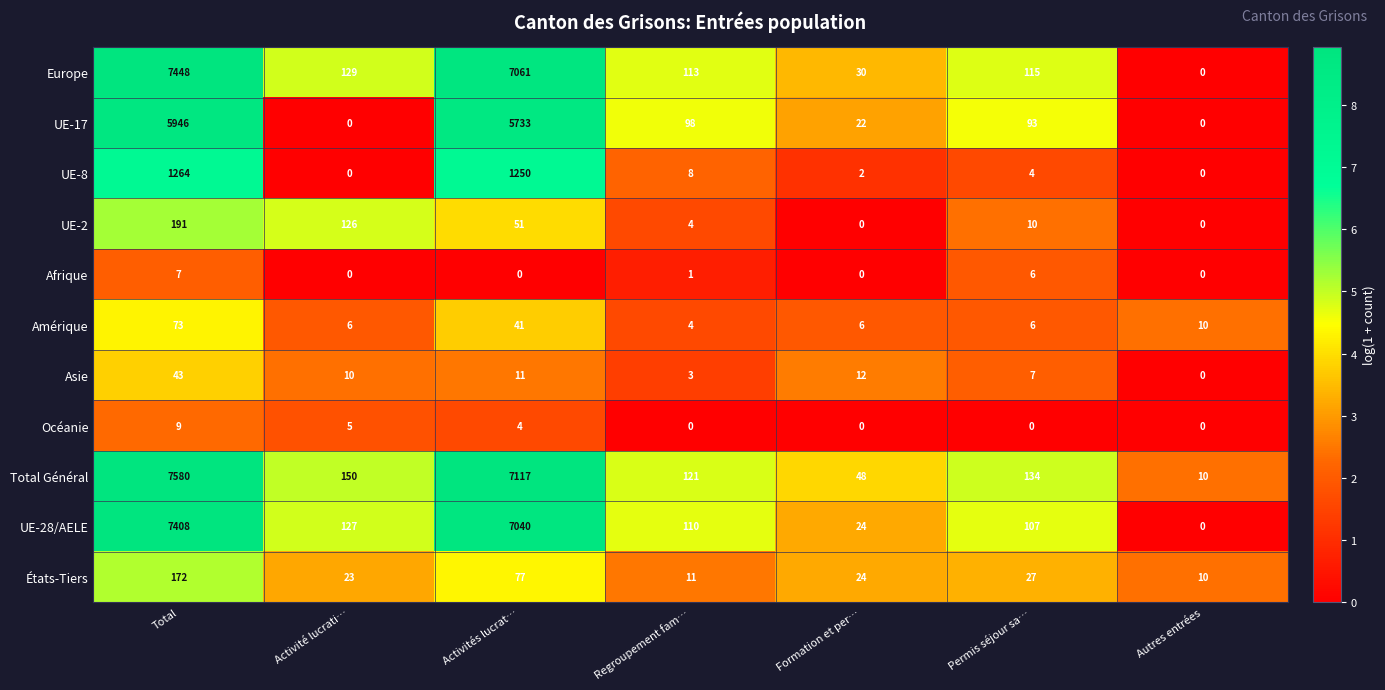

Rank the series by their maximum value, from lowest to highest.

Afrique, Océanie, Asie, Amérique, États-Tiers, UE-2, UE-8, UE-17, UE-28/AELE, Europe, Total Général